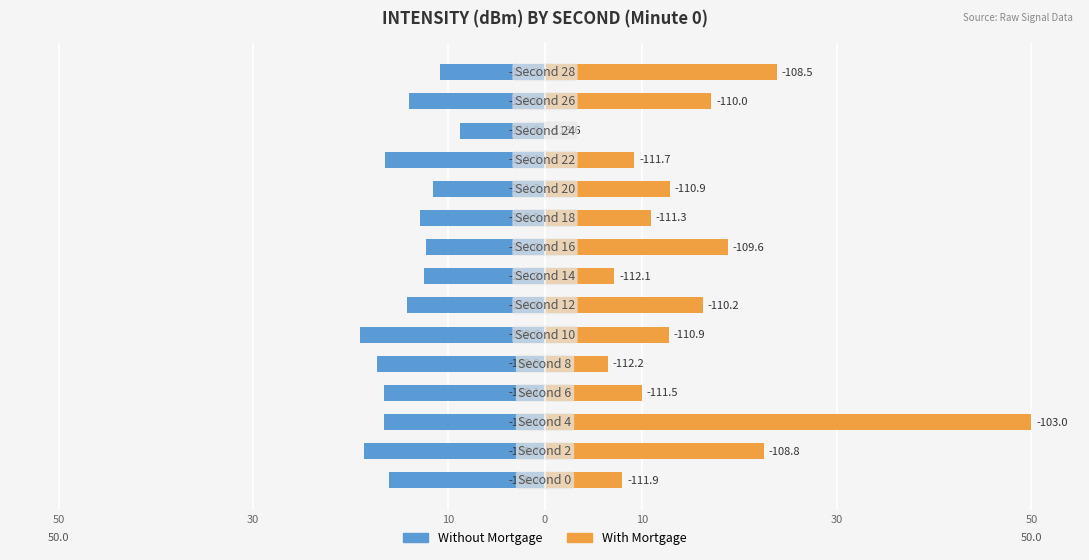

What is the value of the With Mortgage bar at the 8th from the left?

7.1